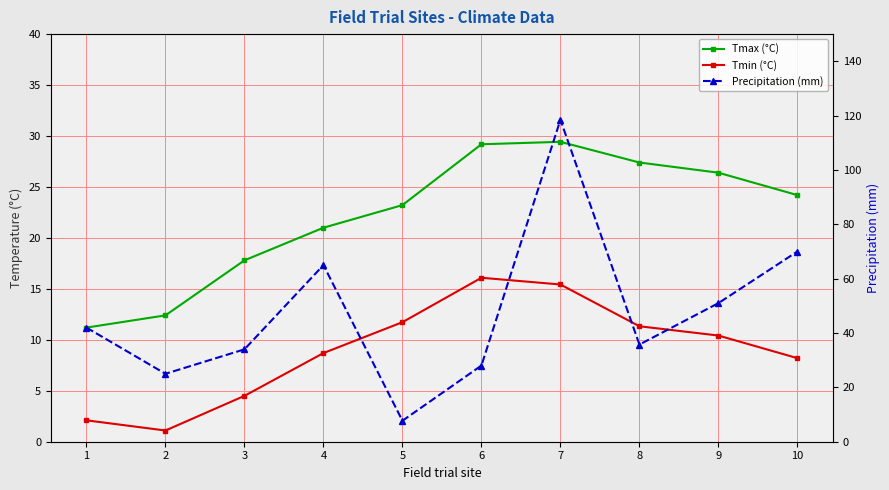

The value of Precipitation (mm) at 9 is 51.0. True or false?

True